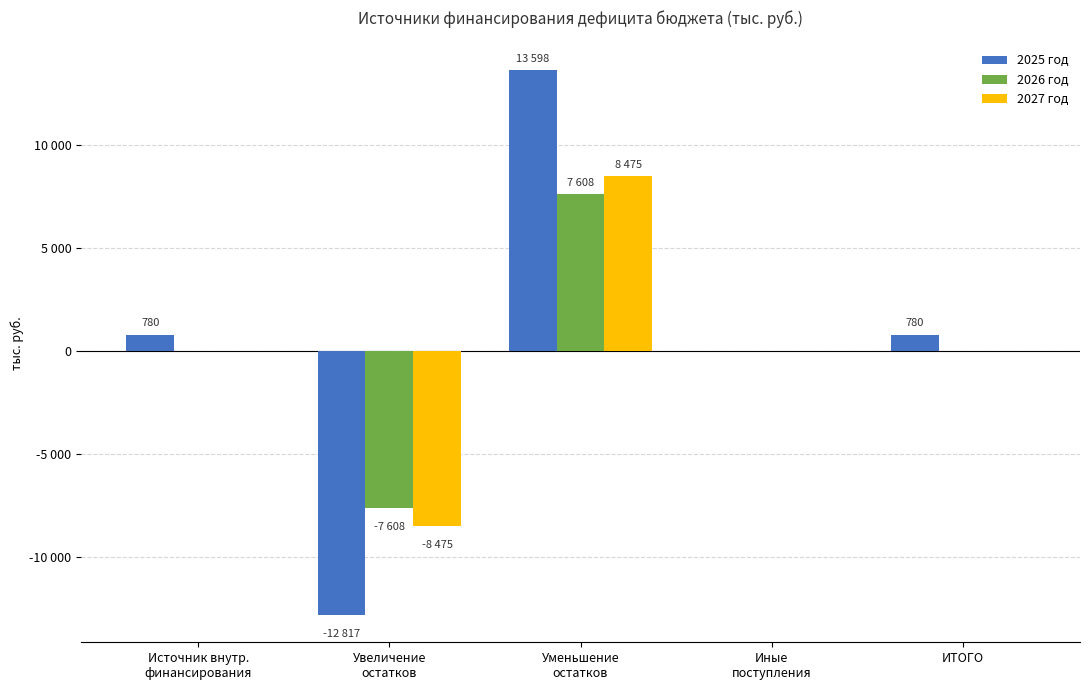

Are the bars grouped side by side (vs. stacked)?

Yes